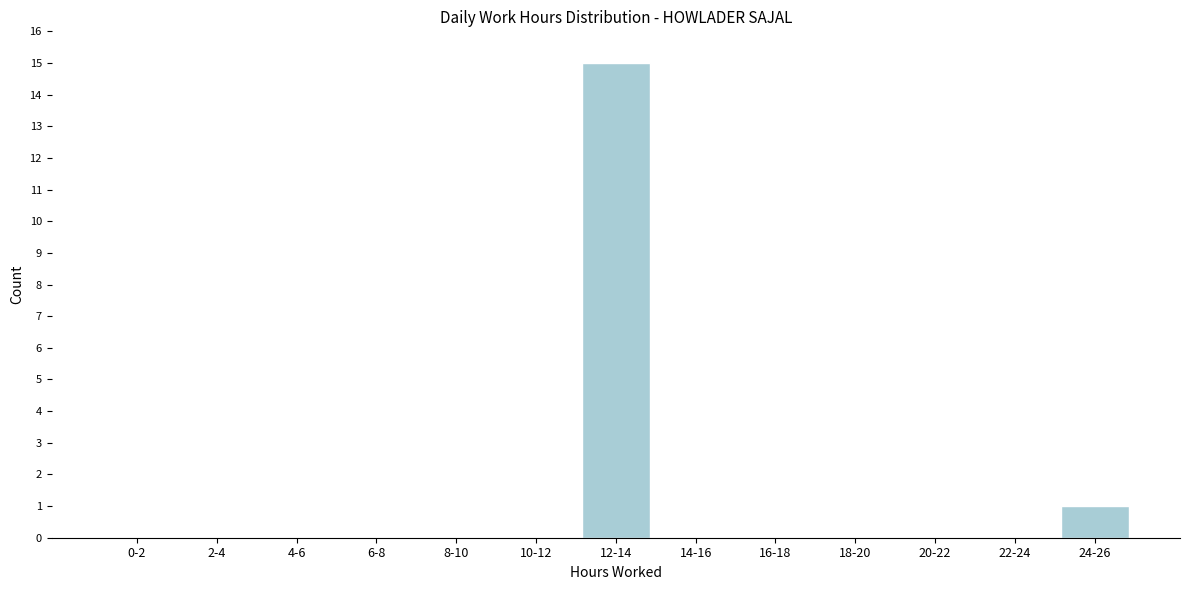

Reading left to right, what are all the values shown in this chart?

0-2=0	2-4=0	4-6=0	6-8=0	8-10=0	10-12=0	12-14=15	14-16=0	16-18=0	18-20=0	20-22=0	22-24=0	24-26=1